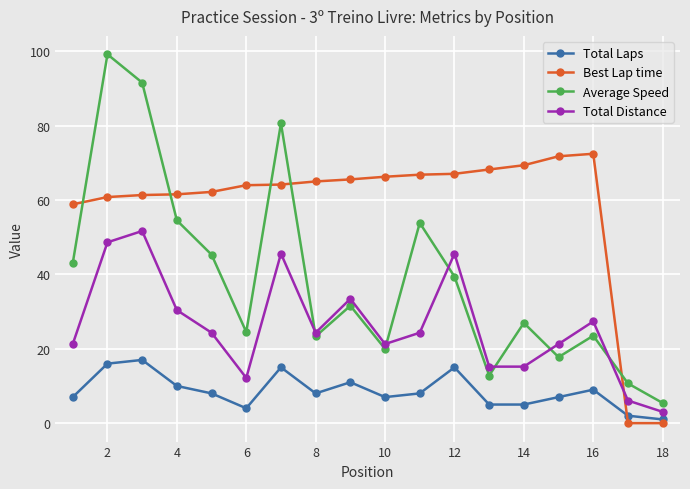

What is the difference between the maximum and second lowest values in the Best Lap time series?

72.4